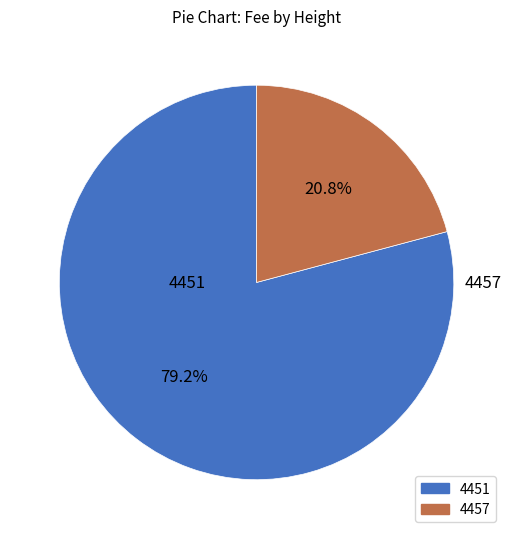

How many segments does this pie chart have?

2